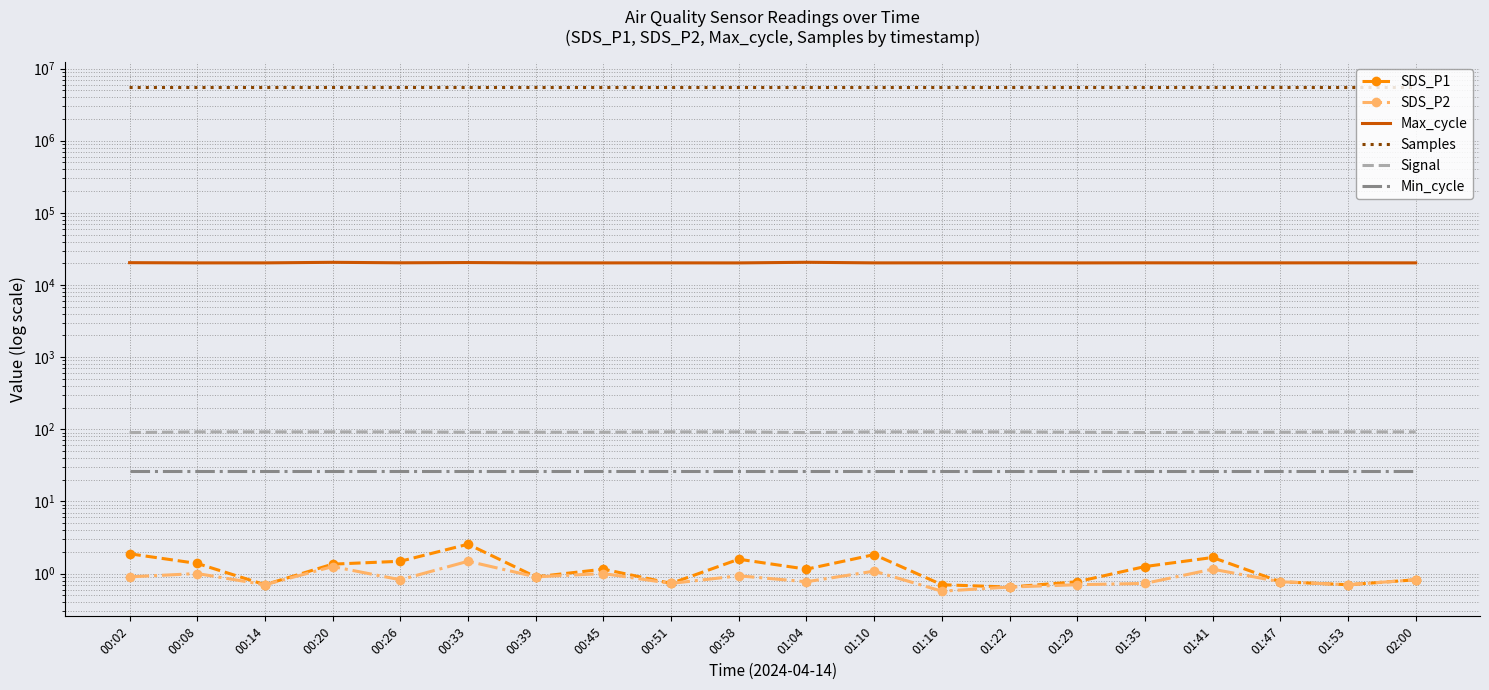

What is the label of the 9th point from the right?

01:10